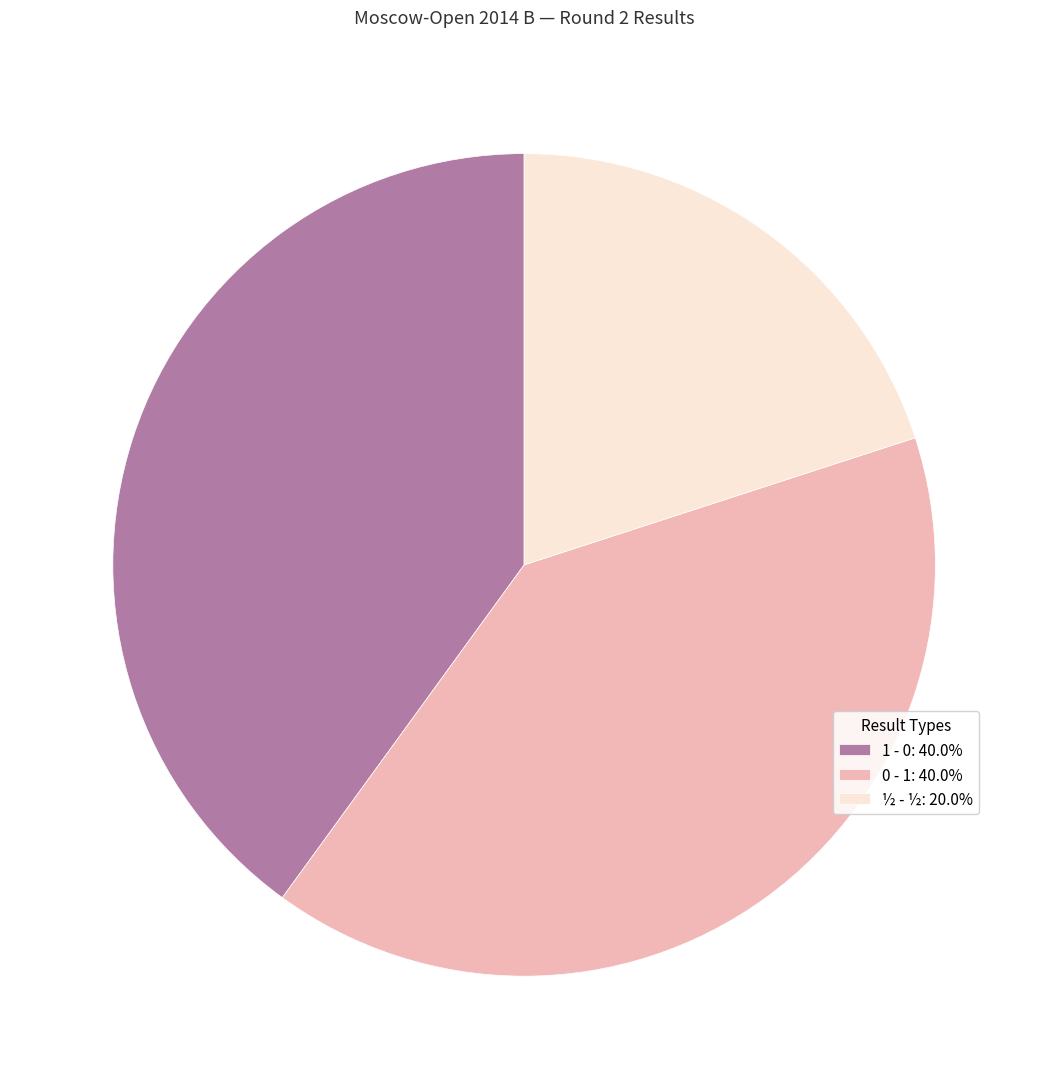

Do ½ - ½: 20.0% and 1 - 0: 40.0% together represent more than half of the pie?

Yes